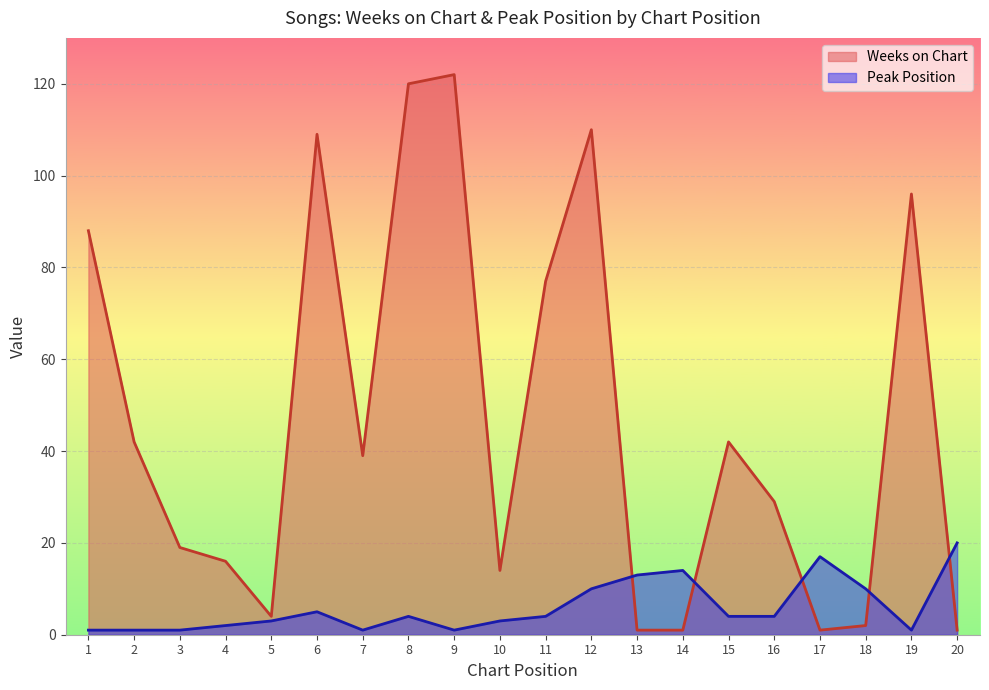

How many data points in Peak Position are less than 4?

9